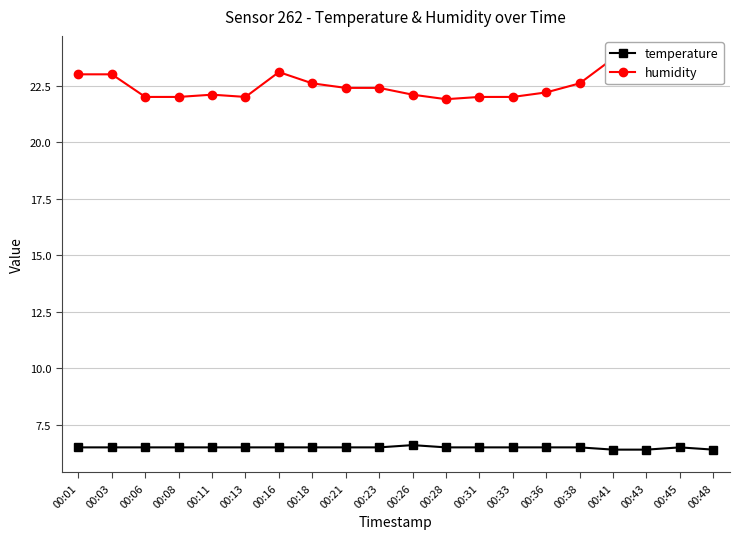

True or false: temperature and humidity cross at least once.

False